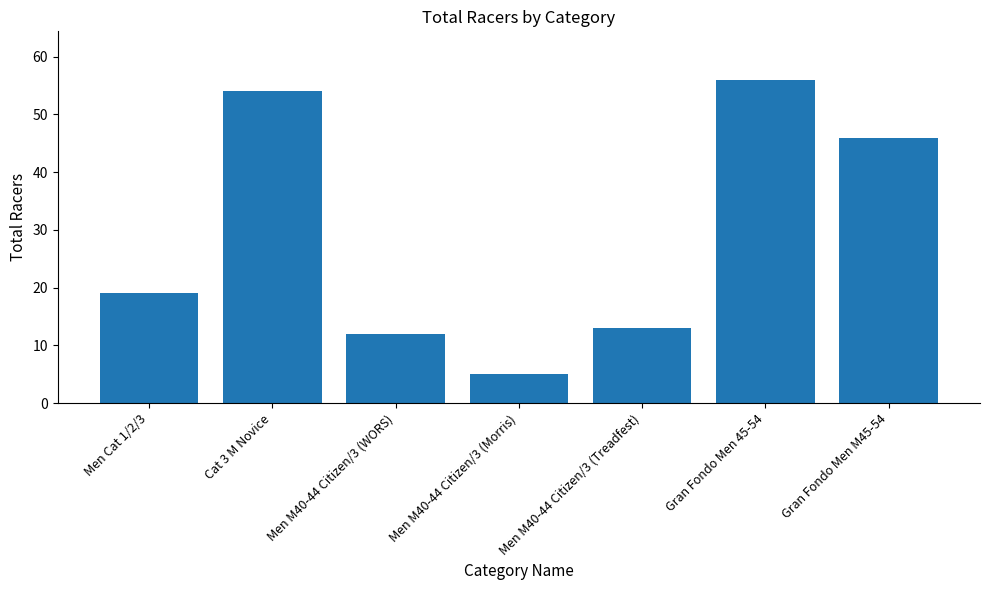

The value at Men M40-44 Citizen/3 (WORS) is 12. True or false?

True